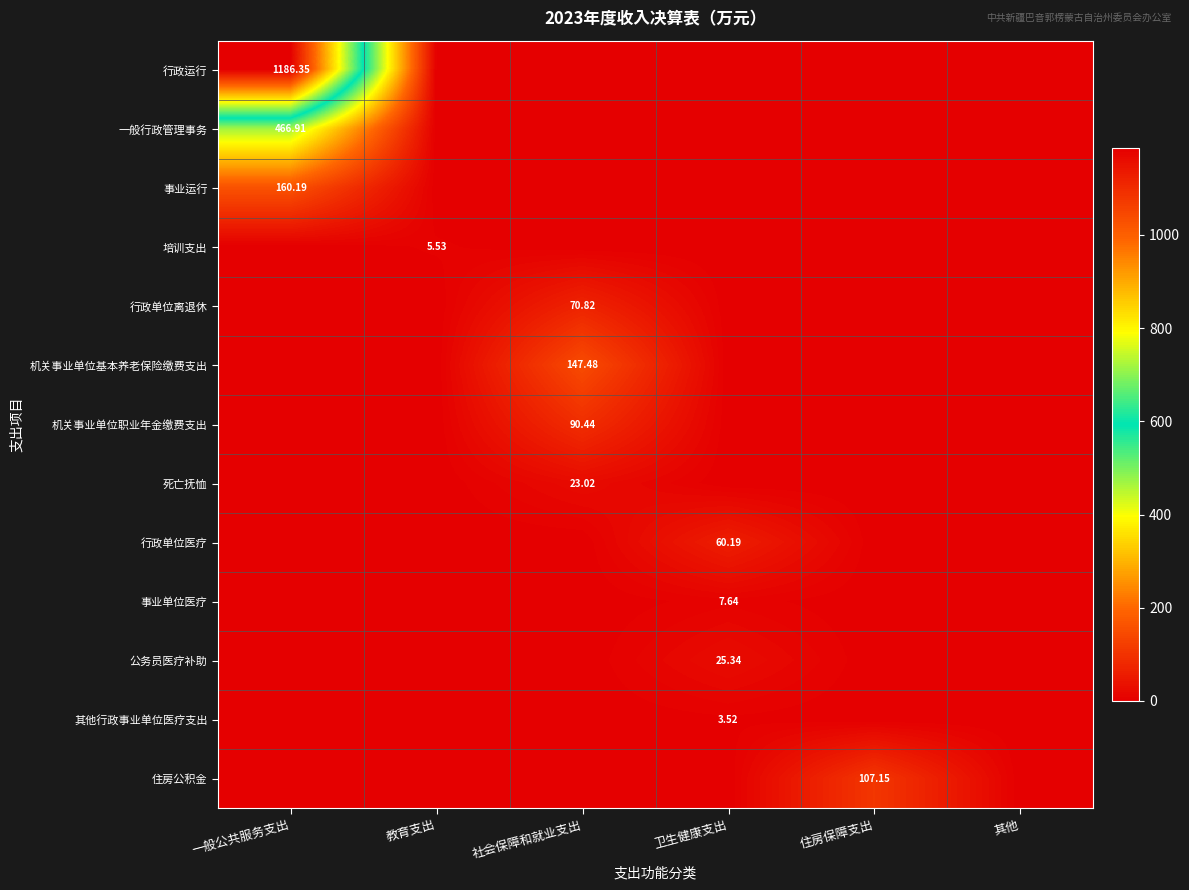

What is the sum of the 行政运行 values at 住房保障支出 and 一般公共服务支出?

1186.3